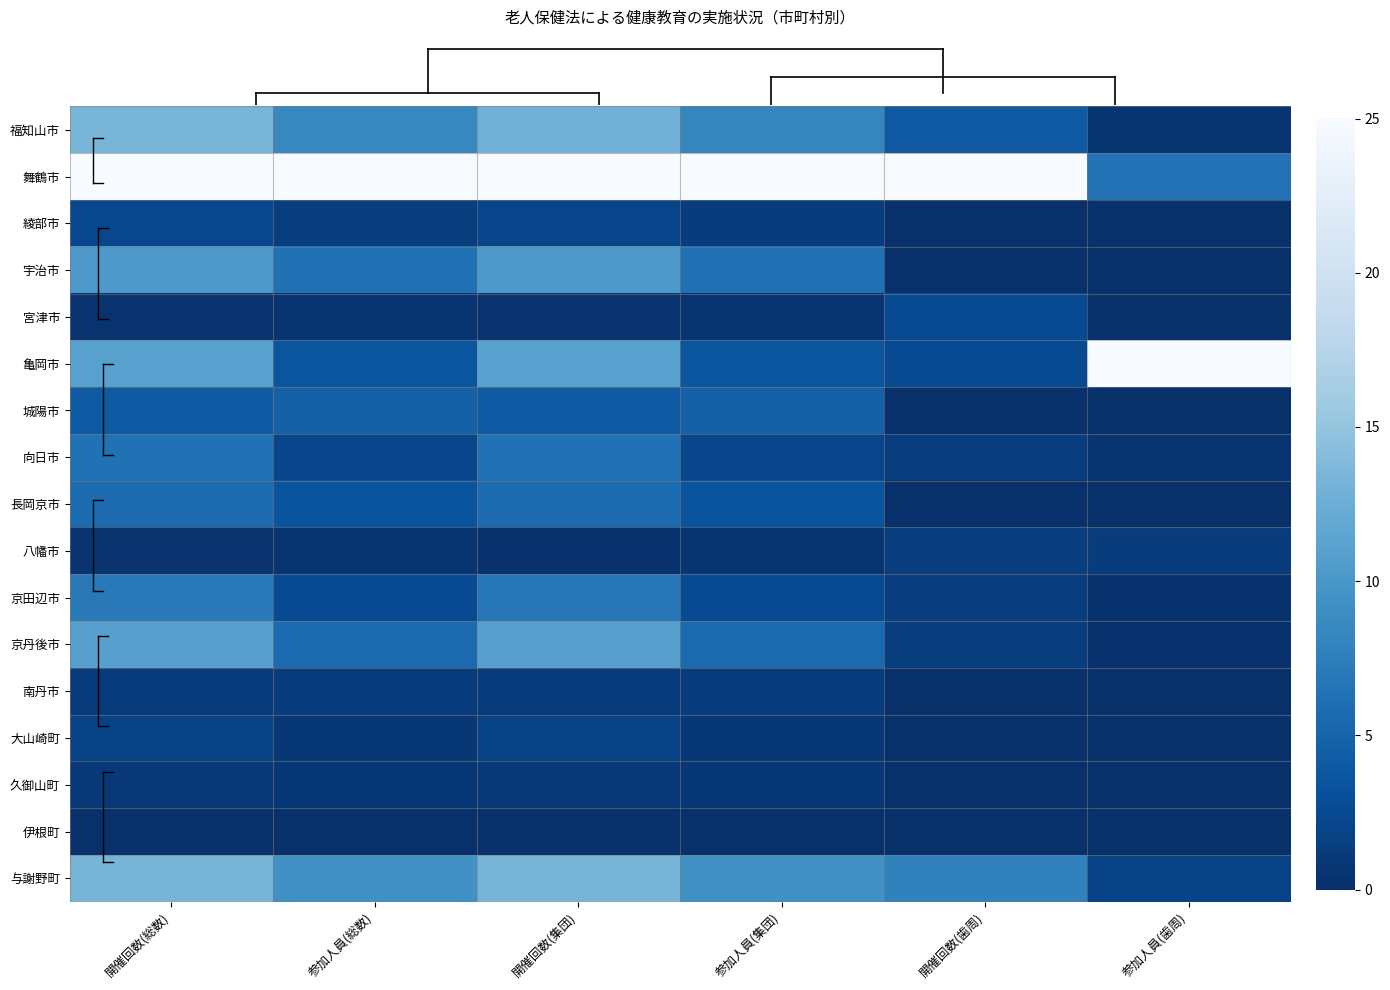

What is the total value across all series at 開催回数(総数)?

113.8